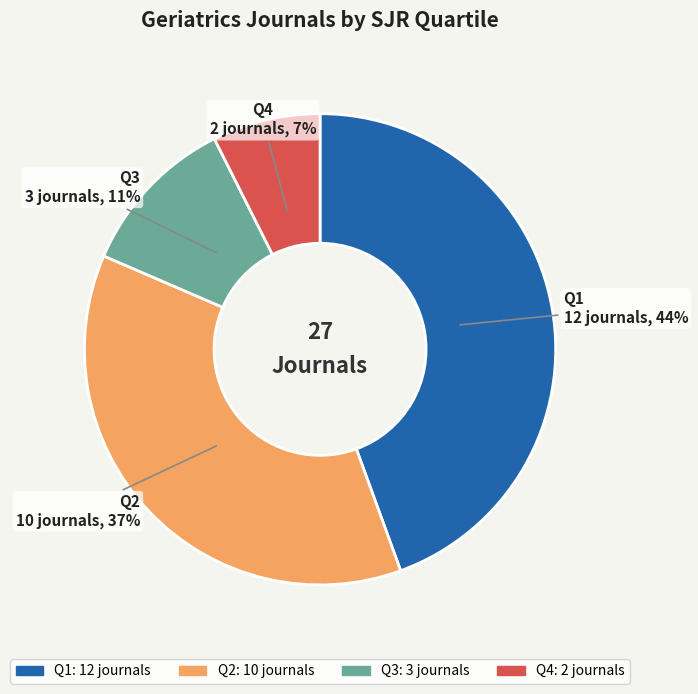

Which slice is the smallest?

Q4